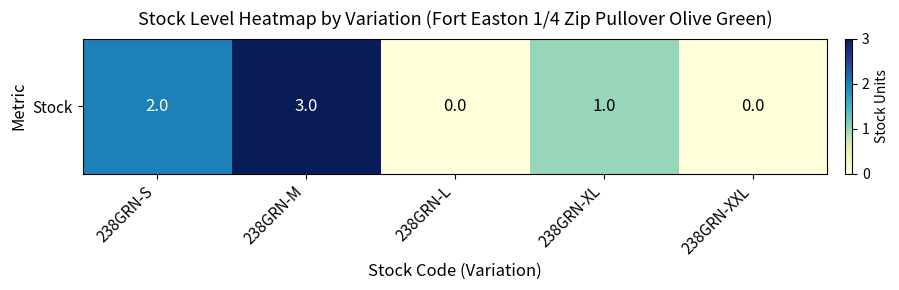

Where is the data nearest to the value 1?

238GRN-XL